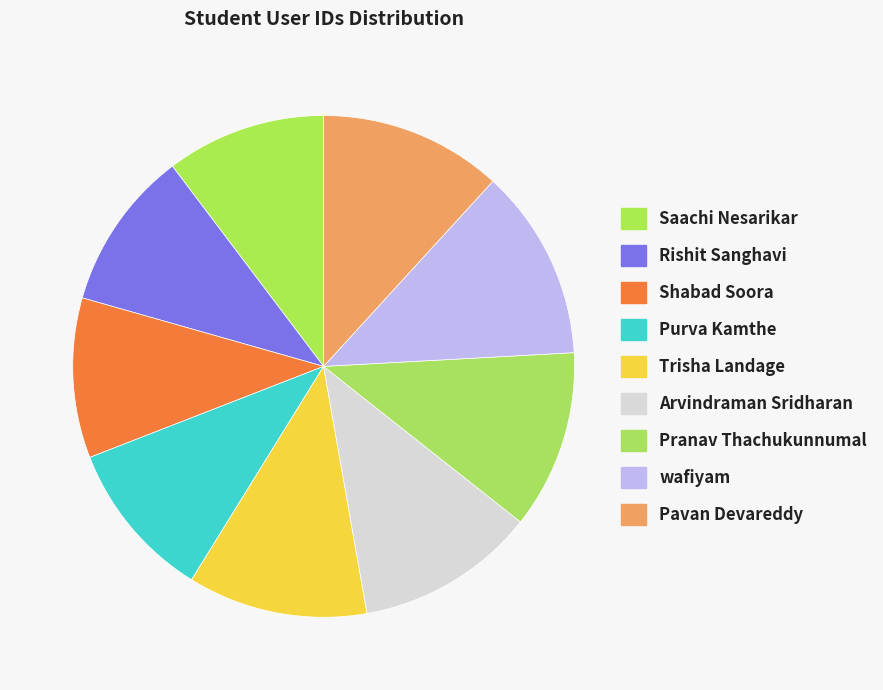

True or false: Pranav Thachukunnumal accounts for 12% of the total.

True